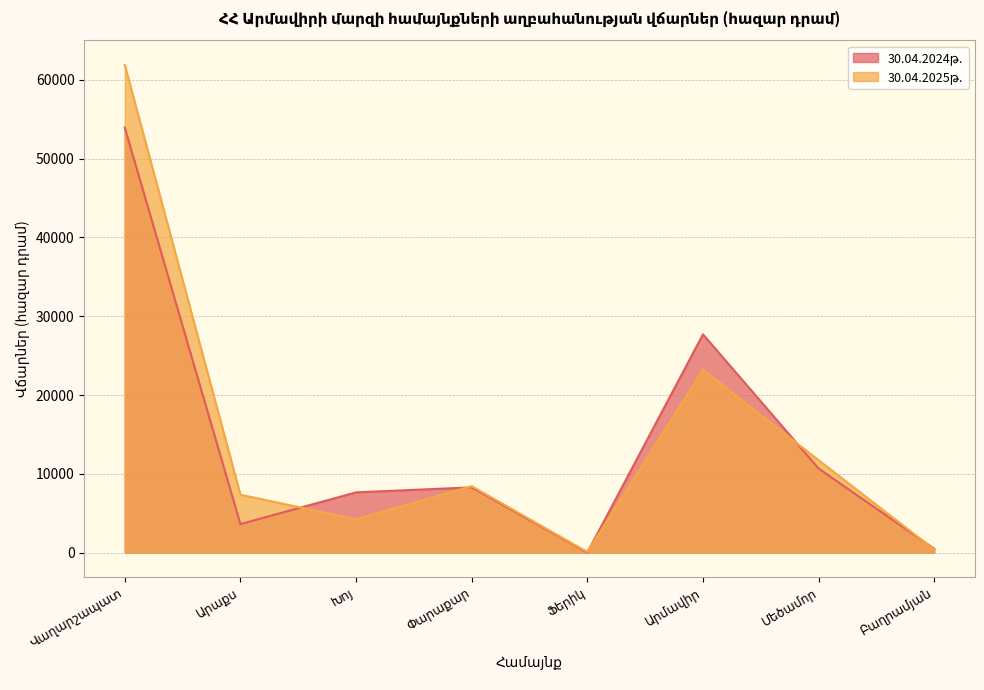

Is the value of 30.04.2024թ. at Մեծամոր greater than the value of 30.04.2025թ. at Ֆերիկ?

Yes